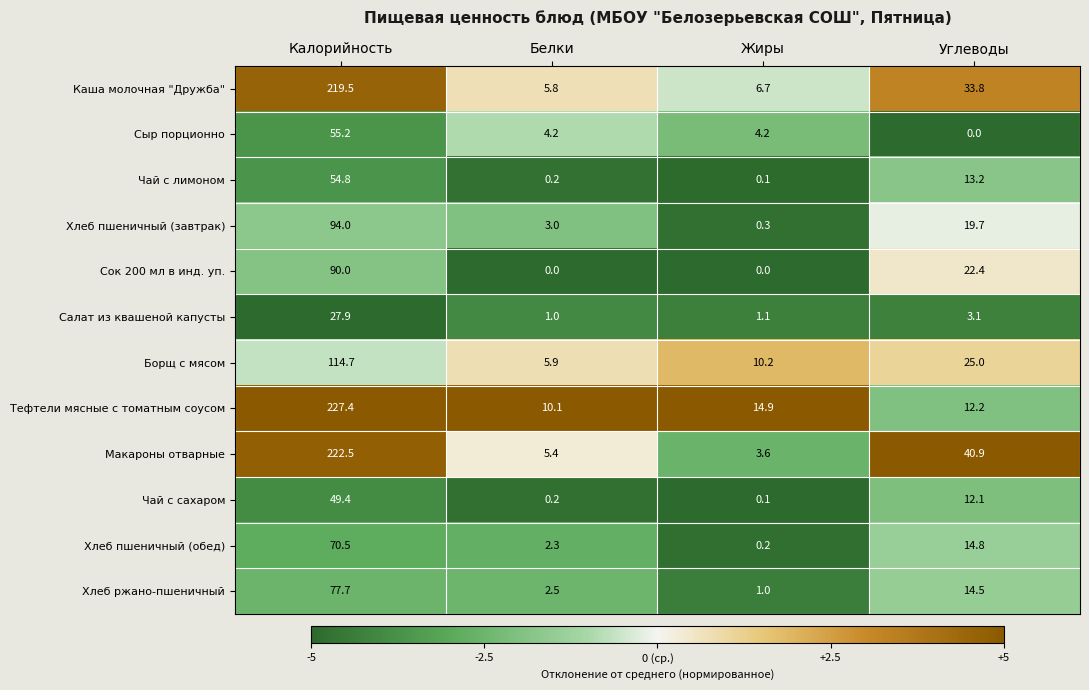

Where does the Хлеб ржано-пшеничный series first go above 14?

Калорийность